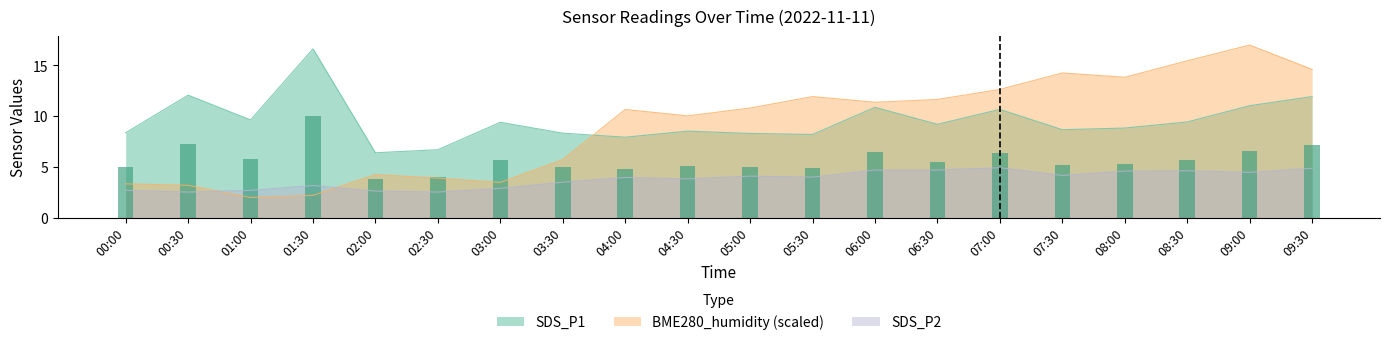

The value of SDS_P2 at 04:30 is 5.5. True or false?

False